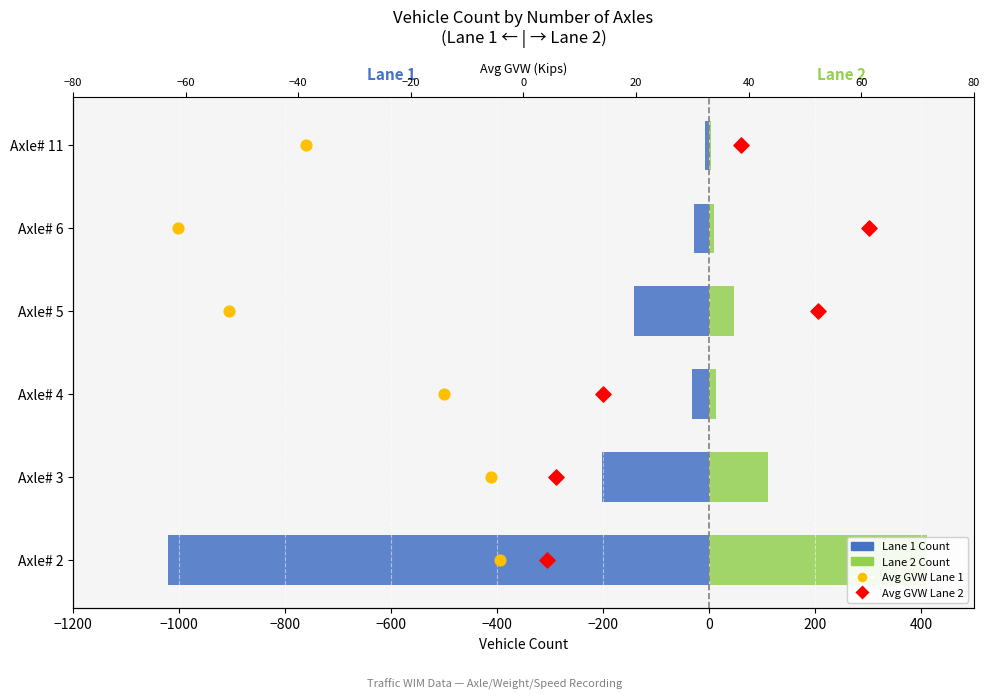

Which series reaches the minimum Y coordinate?

Lane 1